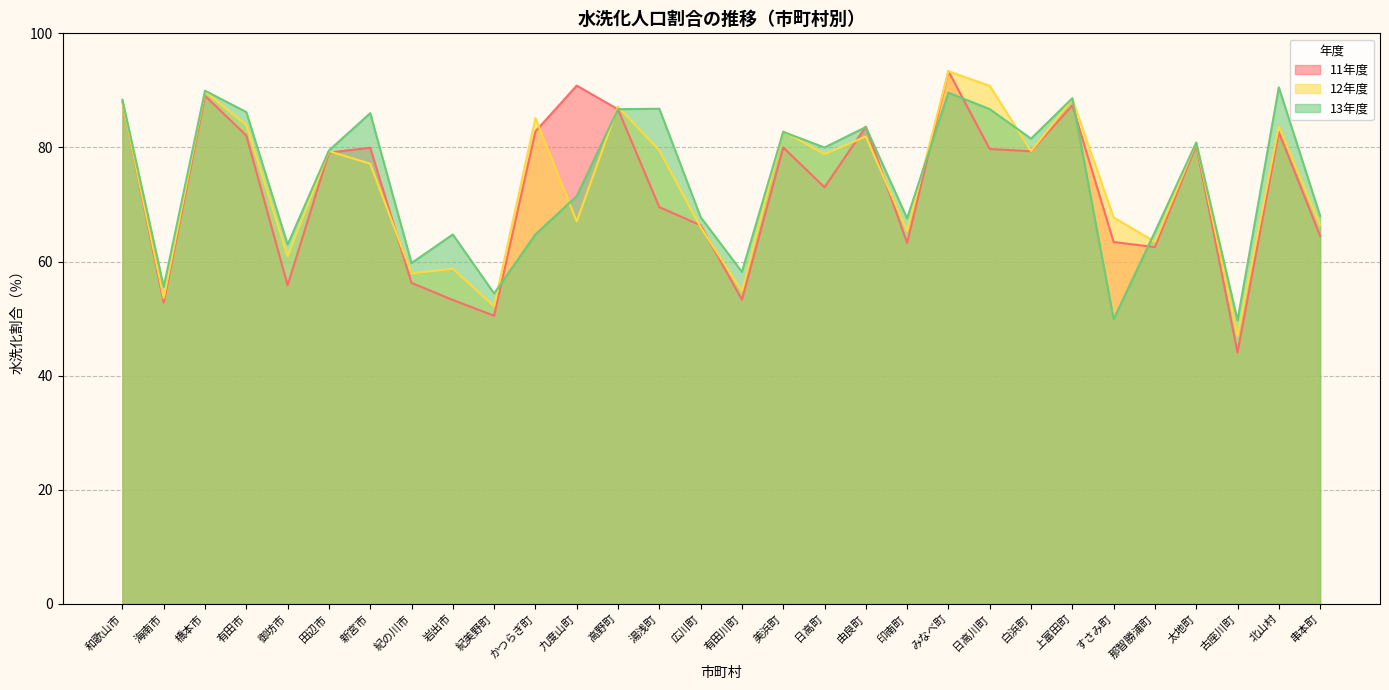

Reading right to left, list all the values displayed in this chart.

11年度: 64.5	82.7	44.0	80.4	62.5	63.4	87.4	79.3	79.7	93.4	63.3	83.7	73.0	80.0	53.3	66.4	69.5	86.7	90.8	82.8	50.5	53.3	56.2	80.0	79.1	55.8	82.1	89.0	52.8	88.0
12年度: 66.4	83.7	47.0	80.8	63.5	67.7	88.5	79.3	90.8	93.3	65.3	81.9	78.8	82.8	54.8	66.0	79.5	87.1	67.0	85.2	52.2	58.7	57.9	77.1	79.3	60.9	83.9	89.8	53.6	88.0
13年度: 68.0	90.5	49.7	80.9	65.2	49.9	88.6	81.5	86.7	89.6	67.6	83.6	80.0	82.7	58.2	67.8	86.8	86.7	71.5	64.8	54.4	64.7	59.7	86.0	79.5	63.0	86.2	89.9	55.5	88.3